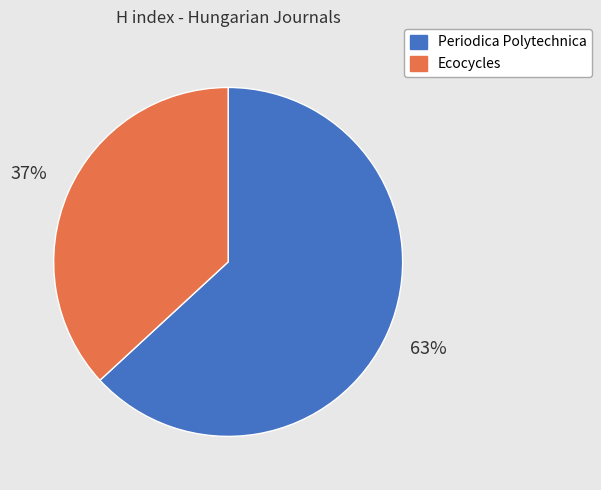

To the nearest percent, what is the average slice percentage?

50%